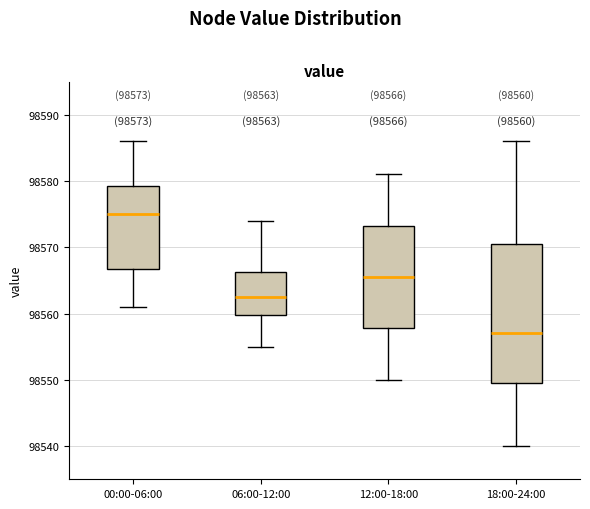

Which box is the tallest, from its lower edge to its upper edge?

18:00-24:00